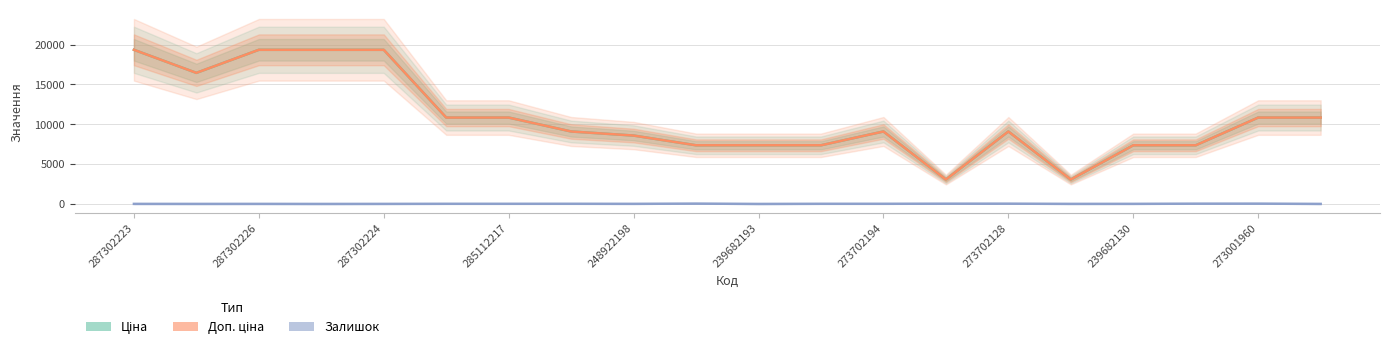

Which series has the largest range (max minus min)?

Ціна